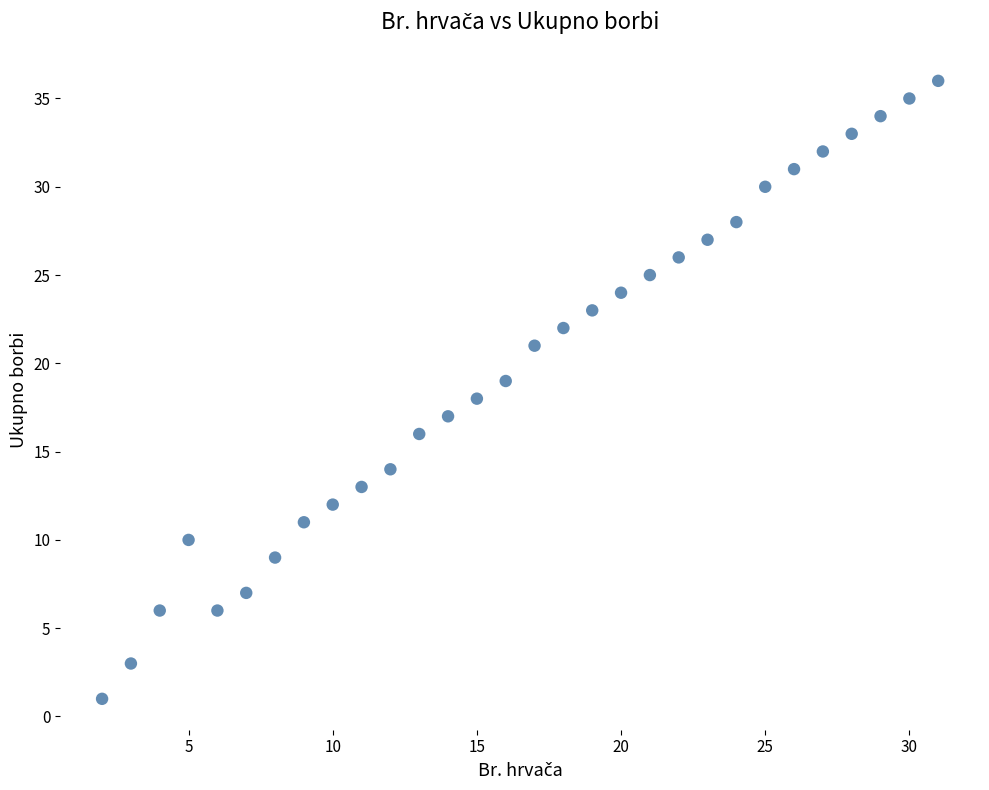

What is the range of X values (max minus min)?

29